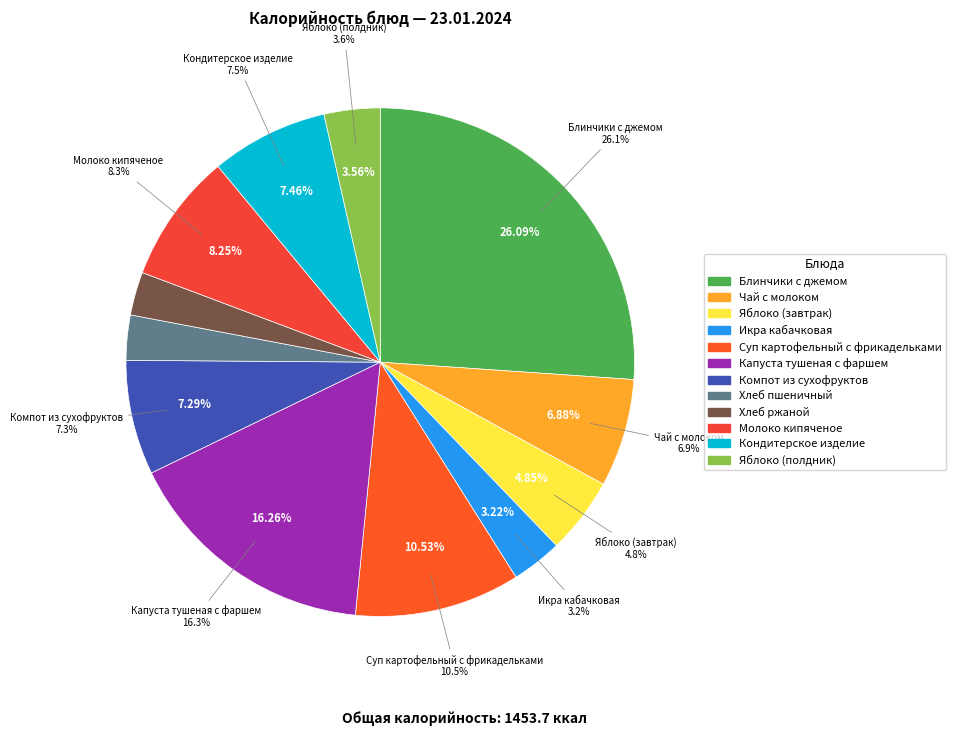

Which category has the biggest portion of the pie?

Блинчики с джемом